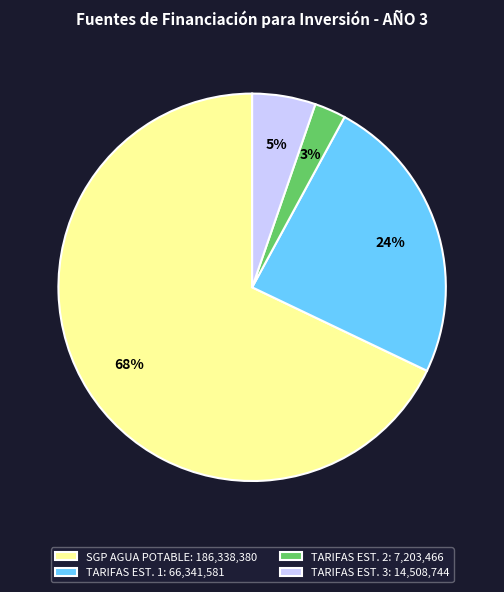

Is there a majority slice in this chart?

Yes